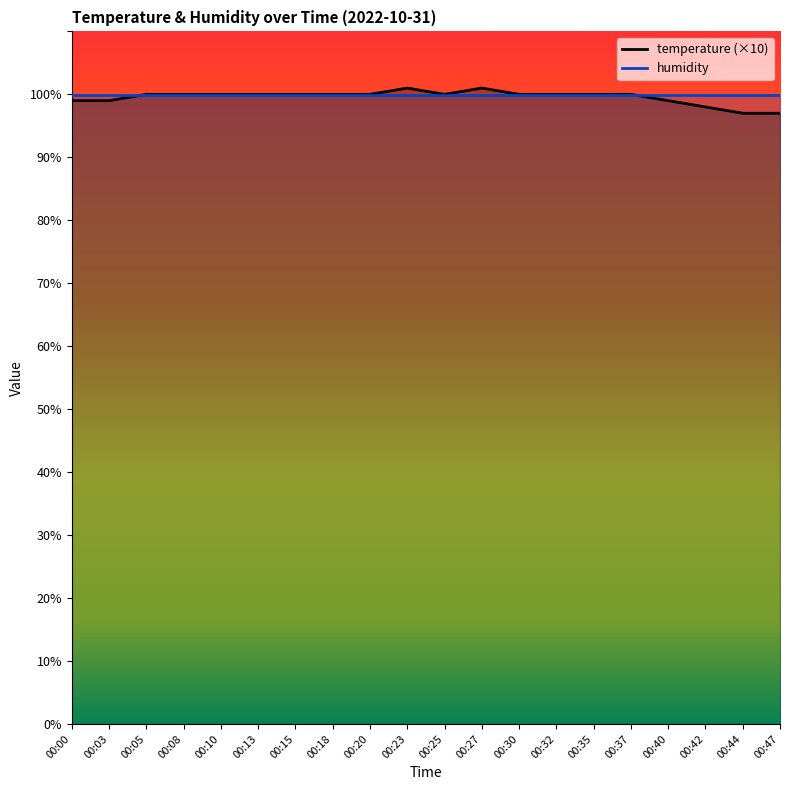

How many interior local peaks (higher than both neighbors) does the data have?

2